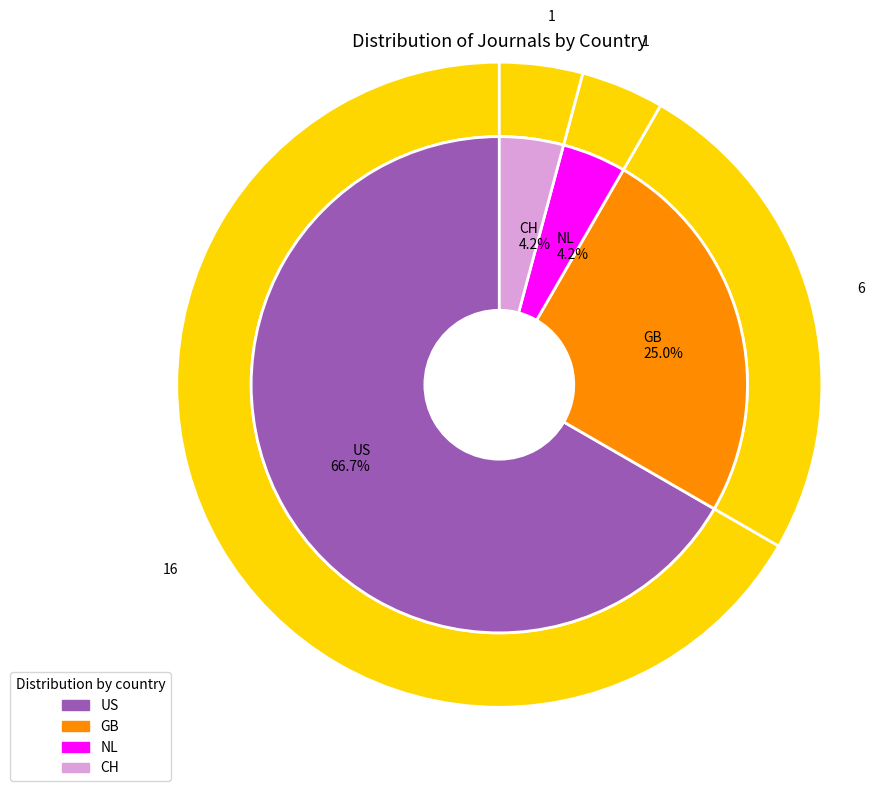

Which category has the biggest portion of the pie?

US